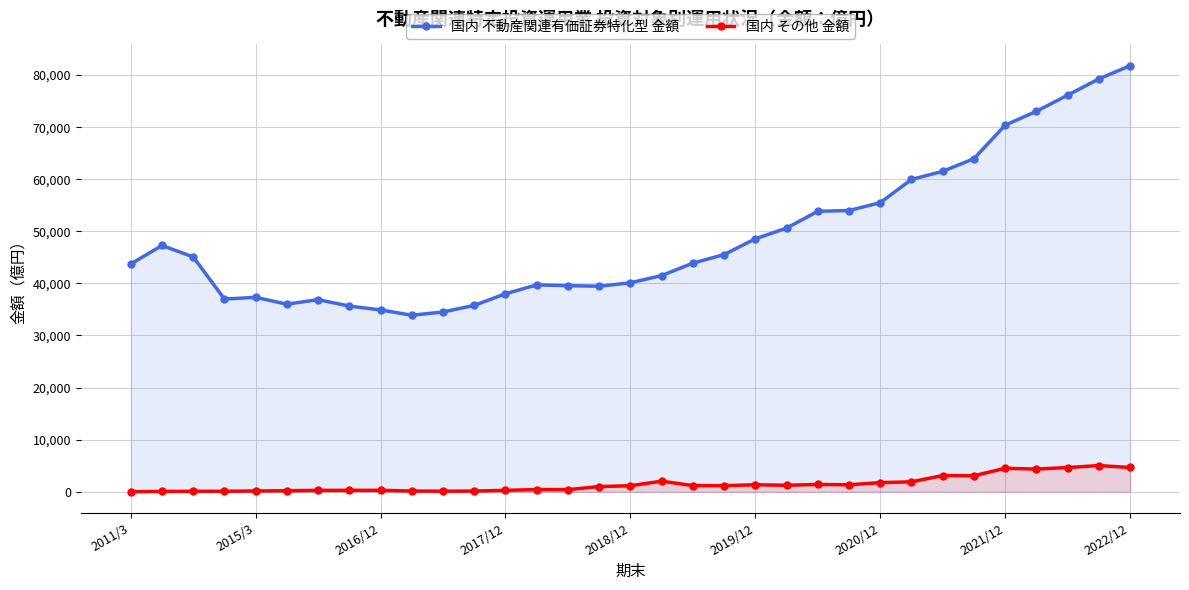

What is the approximate value of 国内 その他 金額 at 14?

402.2